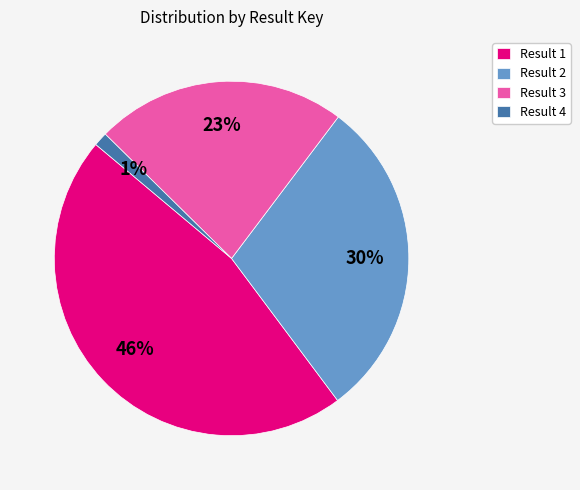

What is the smallest slice in the pie chart?

Result 4